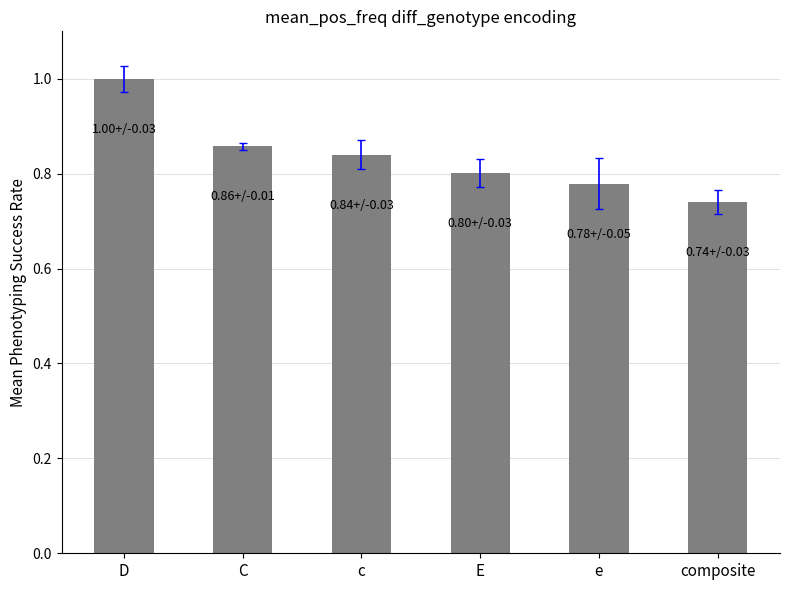

Is it true that the value at e is 0.2?

False